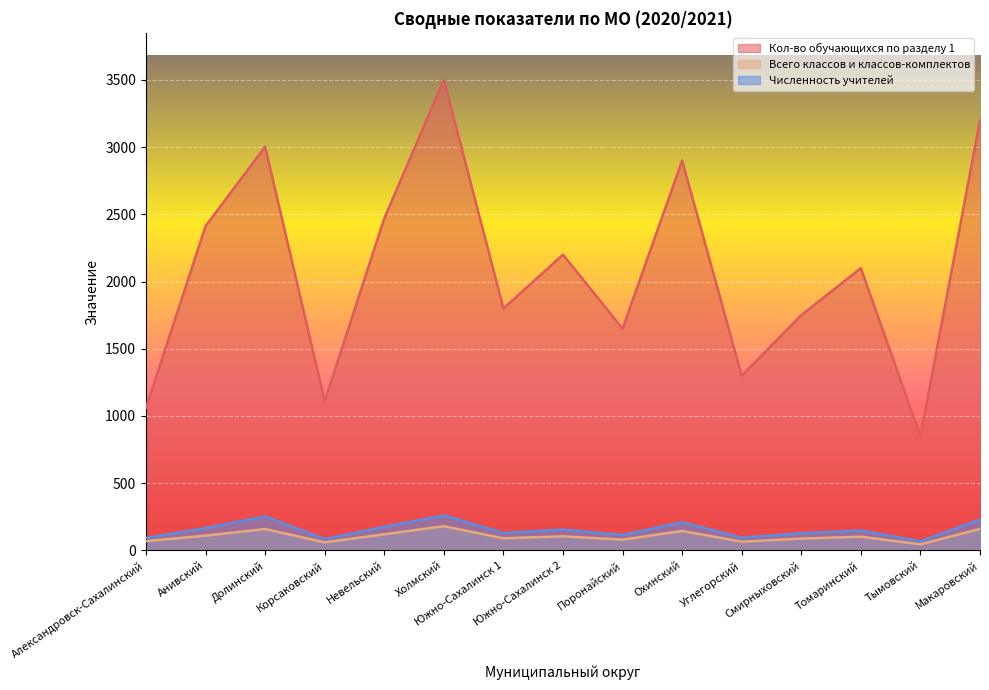

What is the sum of the Всего классов и классов-комплектов values at Смирныховский and Корсаковский?

148